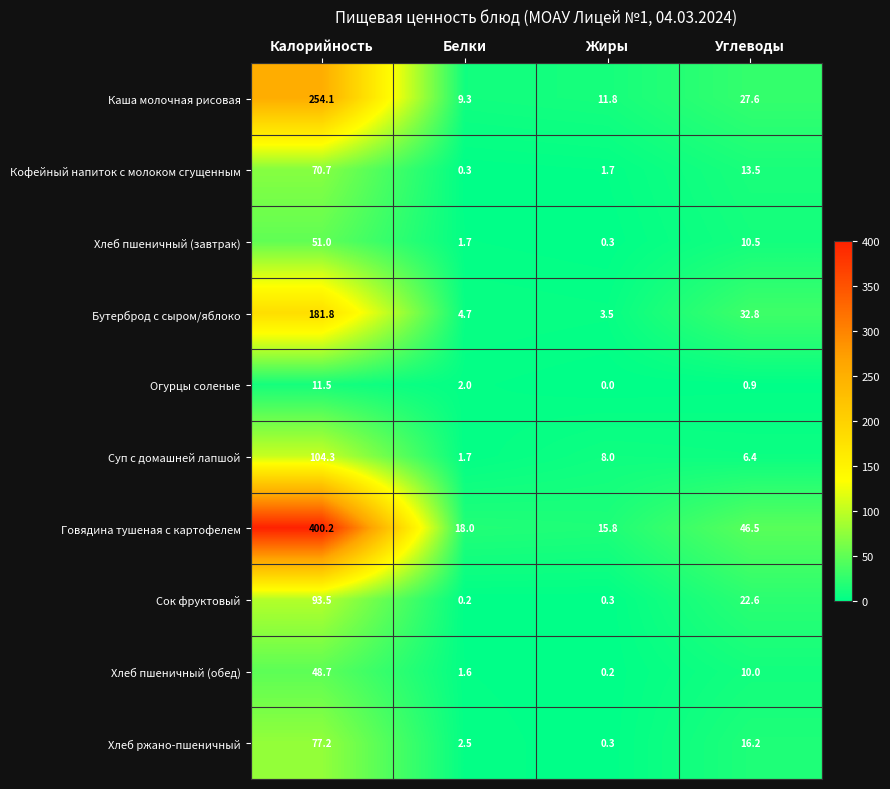

Which series has the largest range (max minus min)?

Говядина тушеная с картофелем